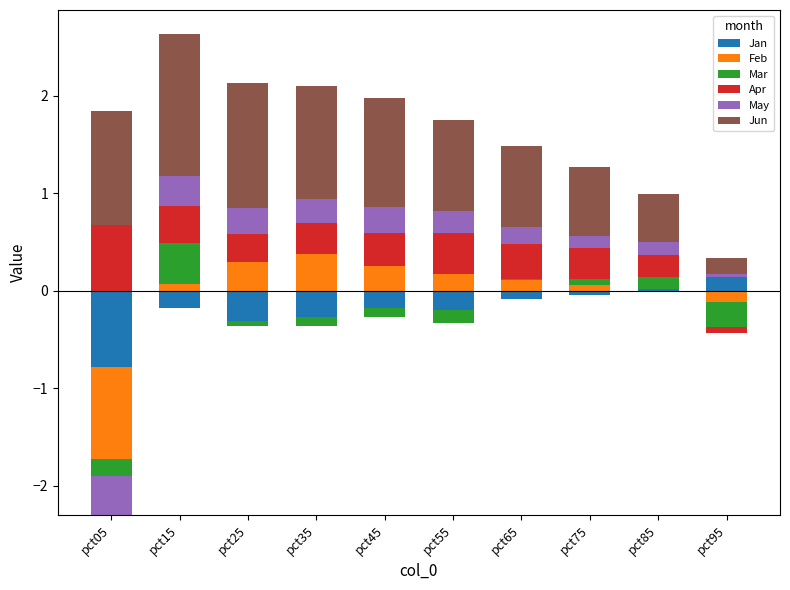

At how many categories does at least one series exceed 1?

5